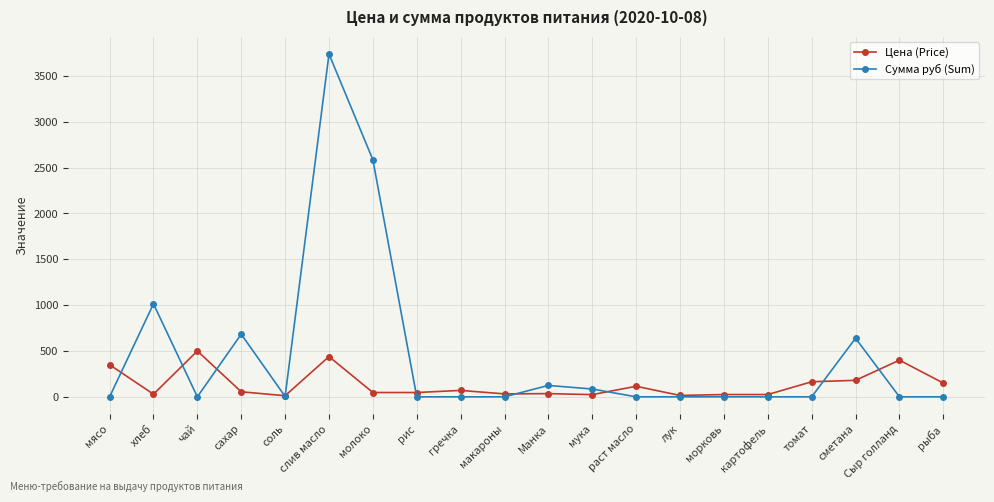

List the series in order of their overall mean, highest first.

Сумма руб (Sum), Цена (Price)